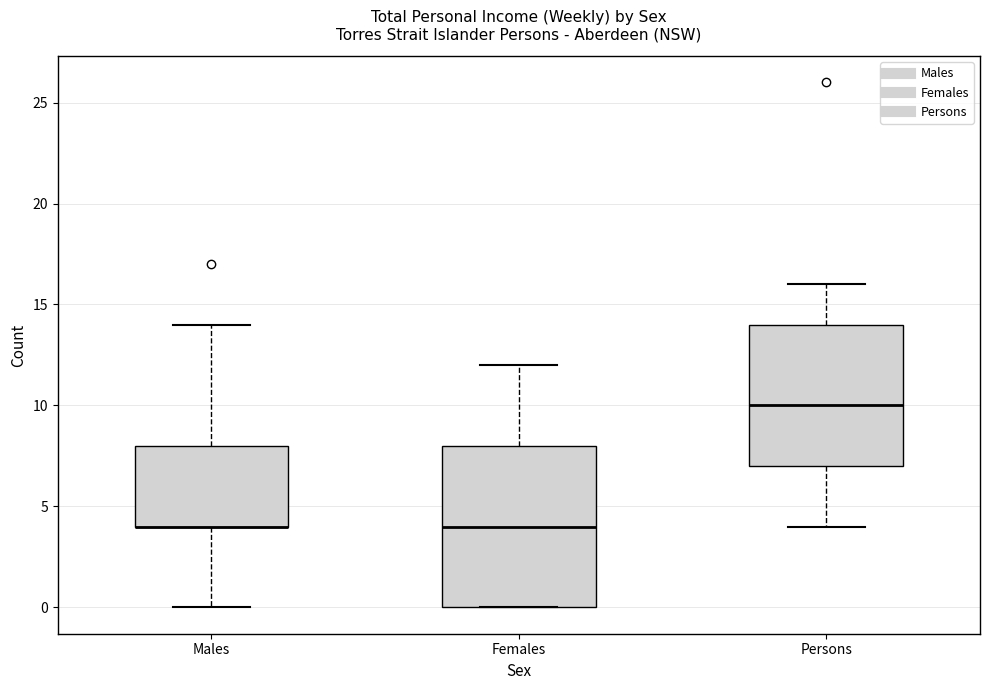

Reading left to right, transcribe this box plot: for each box, give where its median line is, the range the box spans, and where its two whiskers end, as read against the y-axis. The values are not printed on the chart, so give them approximately, as read against the axis.

Males: median 4 (drawn on the box's lower edge), box 4 to 8, whiskers 0 to 14
Females: median 4, box 0 to 8, whiskers 0 to 12
Persons: median 10, box 7 to 14, whiskers 4 to 16